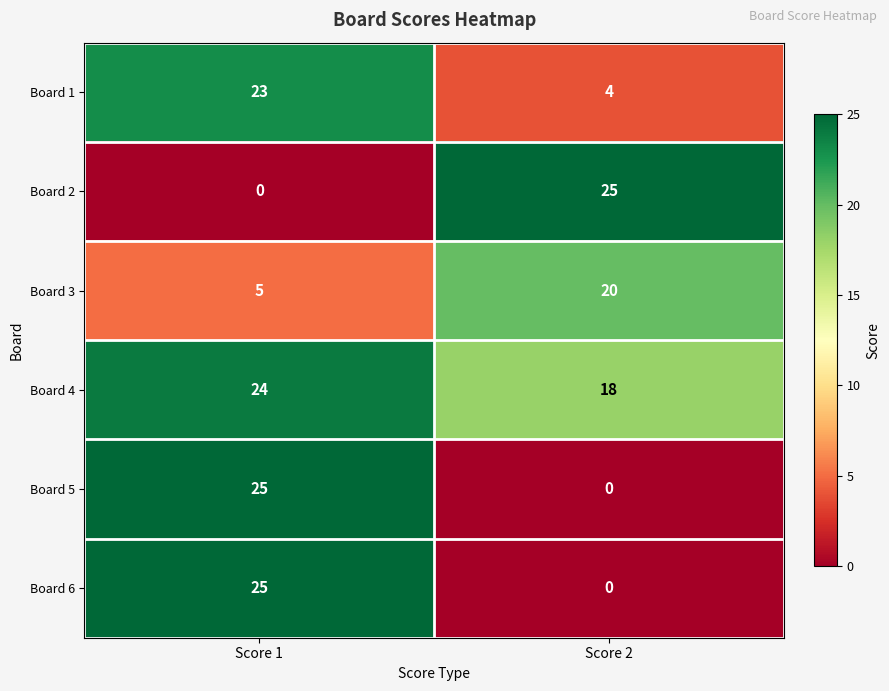

How many series are shown in this chart?

6